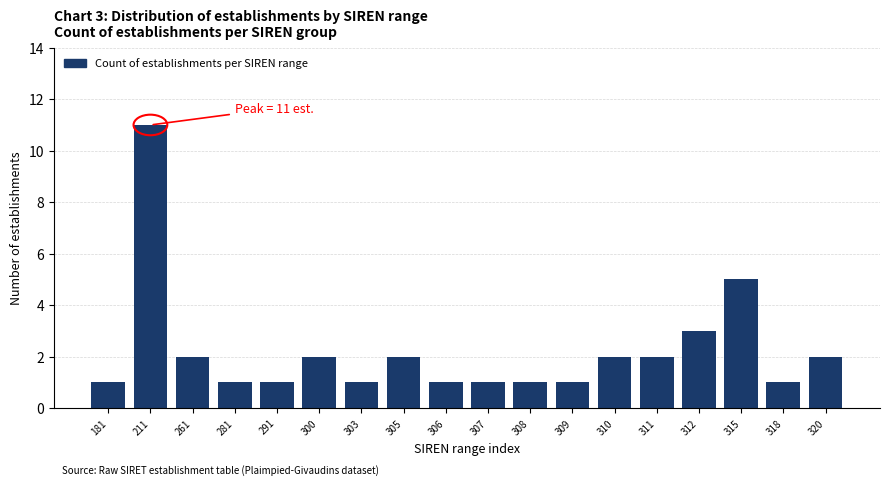

Reading right to left, what are all the values shown in this chart?

320=2	318=1	315=5	312=3	311=2	310=2	309=1	308=1	307=1	306=1	305=2	303=1	300=2	291=1	281=1	261=2	211=11	181=1